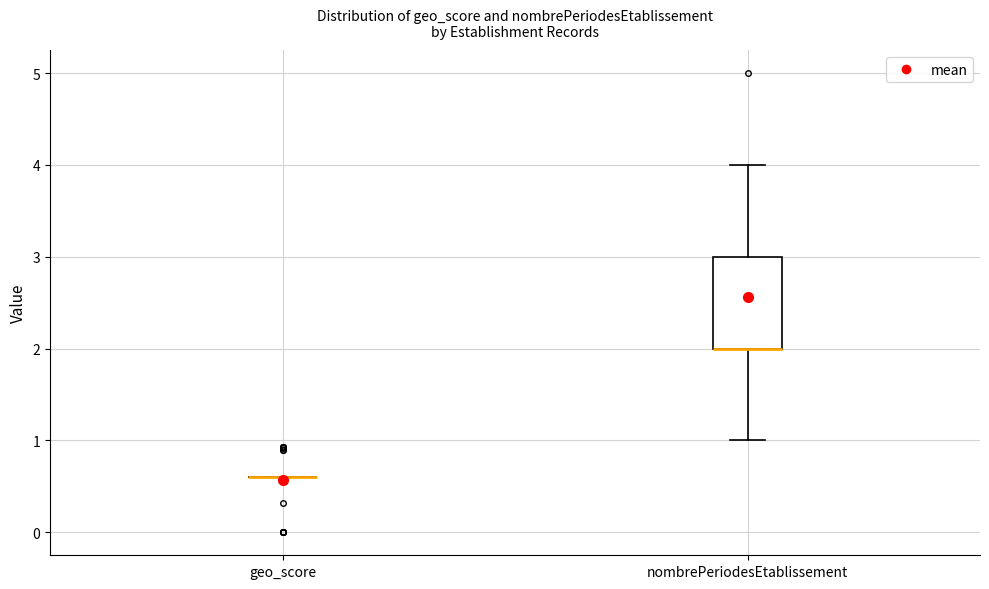

Reading left to right, read every box against the y-axis: the position of its median line, the range the box covers, and the ends of its whiskers. The values are not printed on the chart, so give them approximately, as read against the axis.

geo_score: box collapsed to a line at 0.6, whiskers 0.6 to 0.6
nombrePeriodesEtablissement: median 2.0 (drawn on the box's lower edge), box 2.0 to 3.0, whiskers 1.0 to 4.0